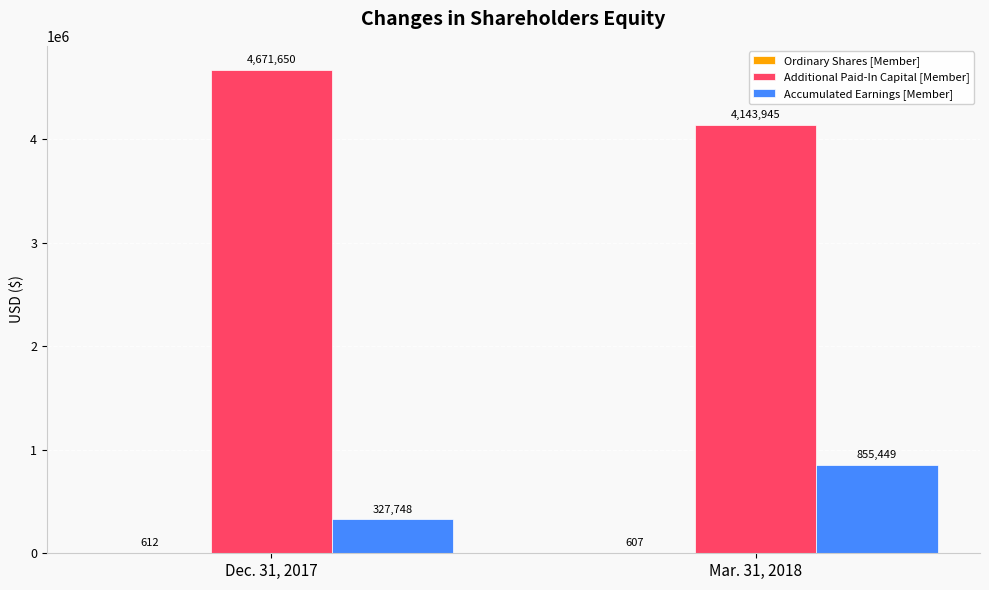

What is the total value across all series at Dec. 31, 2017?

5000010